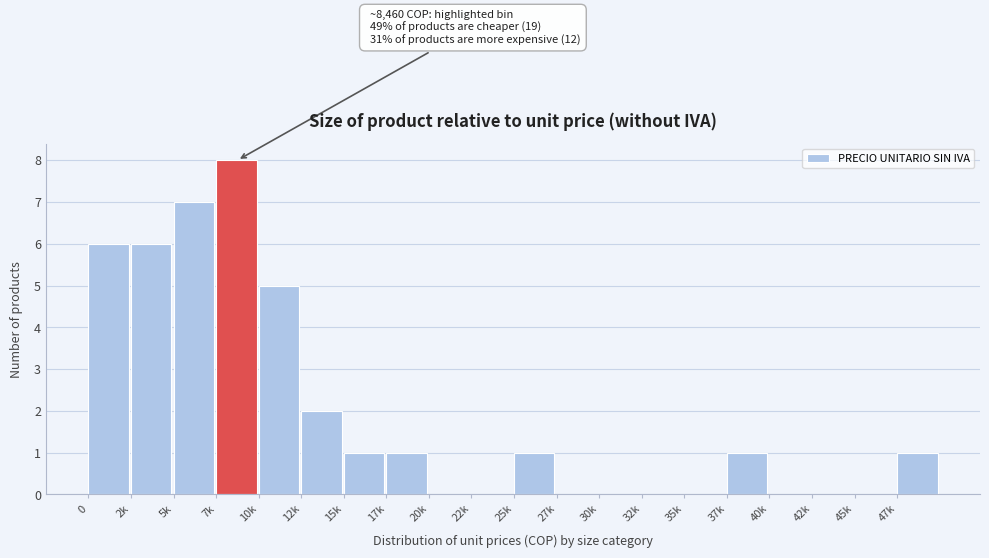

Reading right to left, what are all the values shown in this chart?

47k=1	45k=0	42k=0	40k=0	37k=1	35k=0	32k=0	30k=0	27k=0	25k=1	22k=0	20k=0	17k=1	15k=1	12k=2	10k=5	7k=8	5k=7	2k=6	0=6